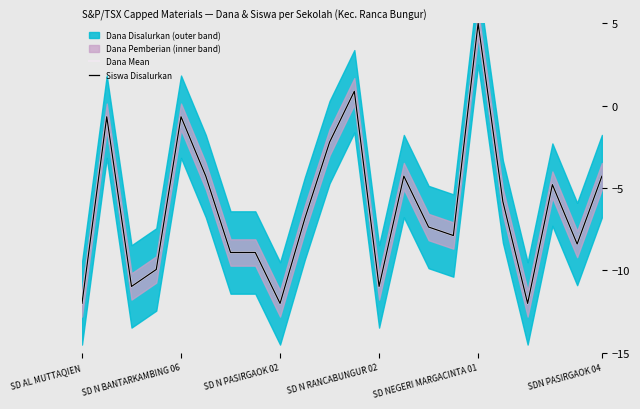

What is the maximum value shown in the chart?

5.0